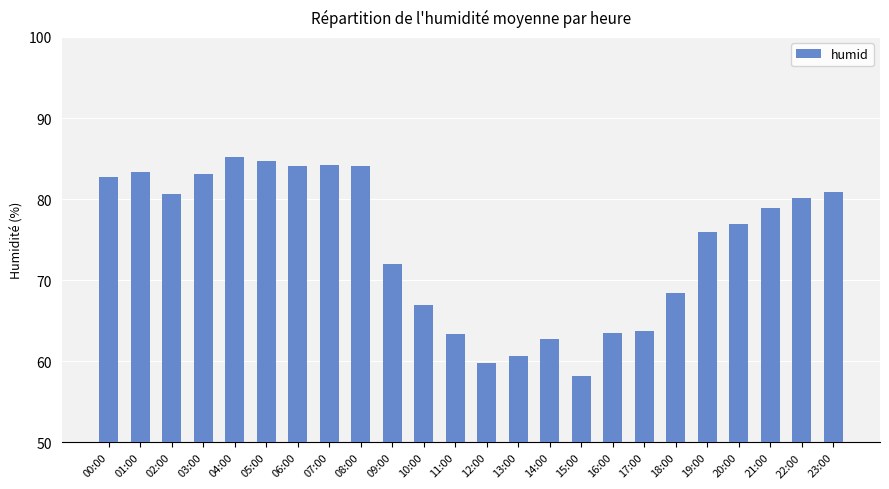

What is the change in value from 05:00 to 15:00?

-26.5